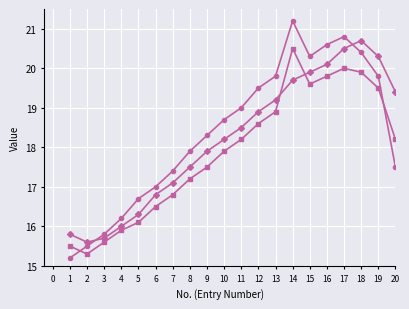

What is the maximum value shown in the chart?

21.2